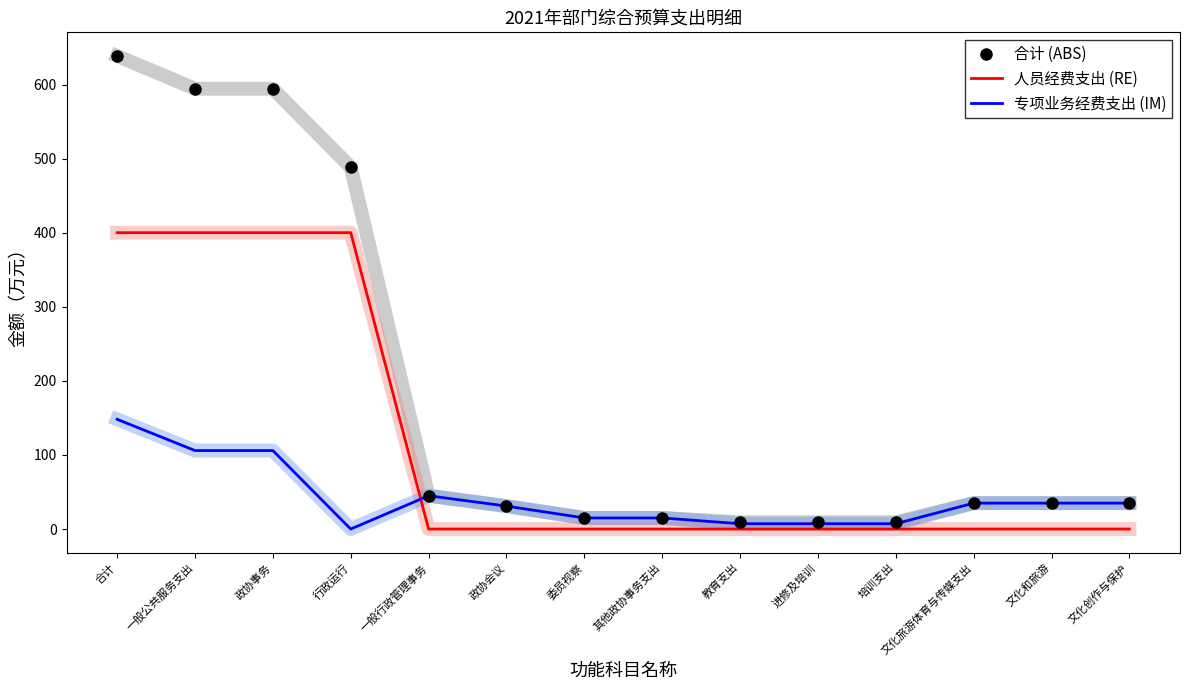

What is the total value across all series at 其他政协事务支出?

30.0